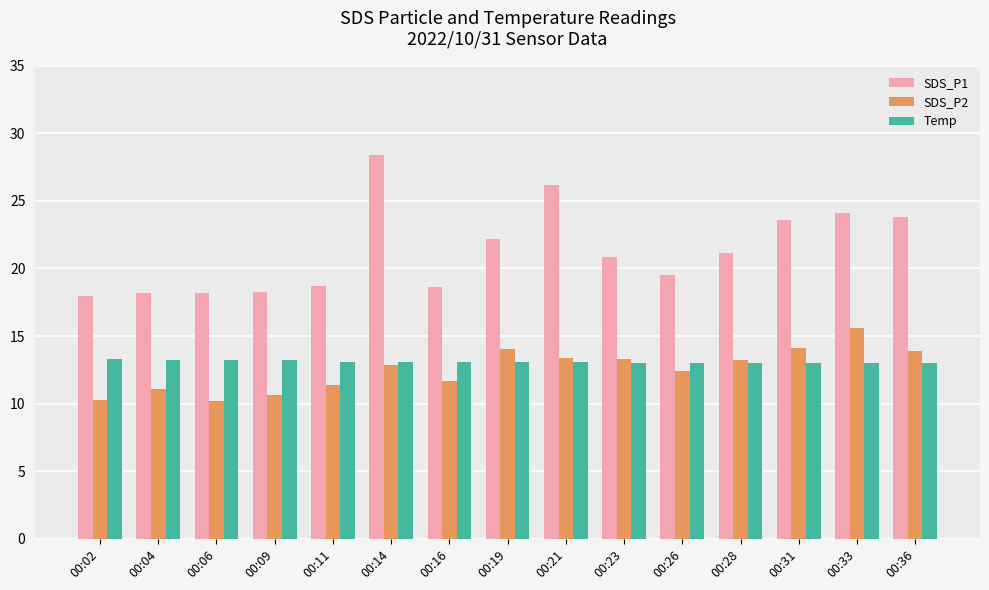

Rank the series by their maximum value, from lowest to highest.

Temp, SDS_P2, SDS_P1